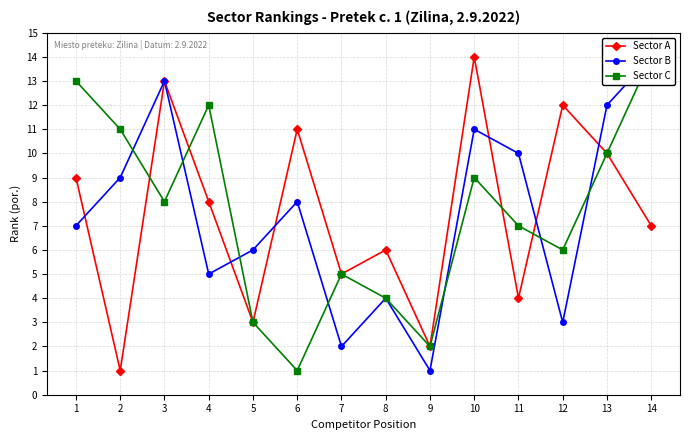

Count the number of categories in the chart.

14